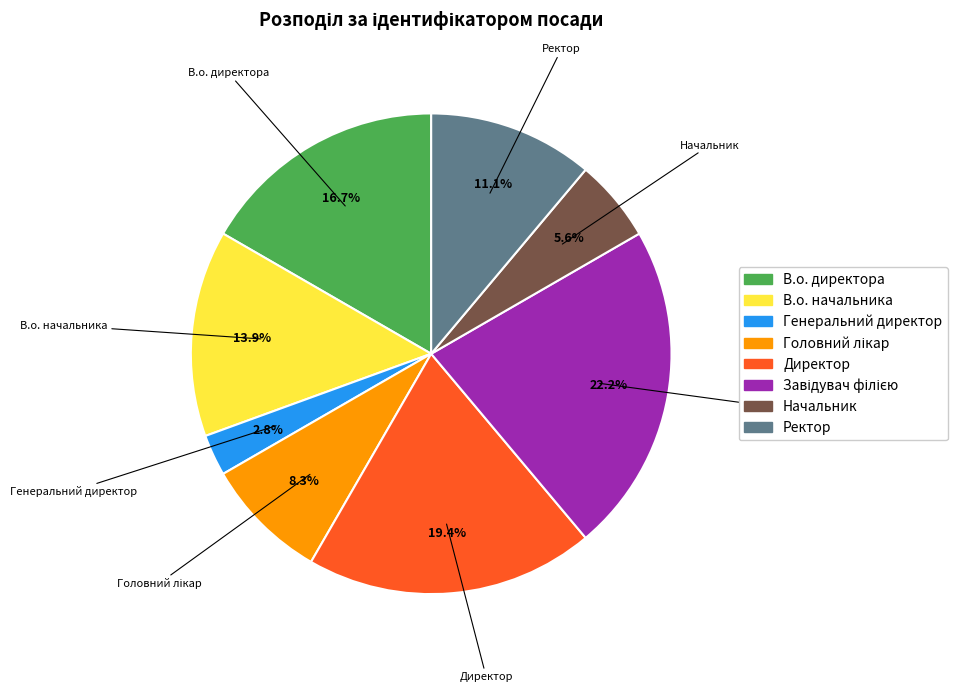

Is В.о. начальника the majority of the pie?

No